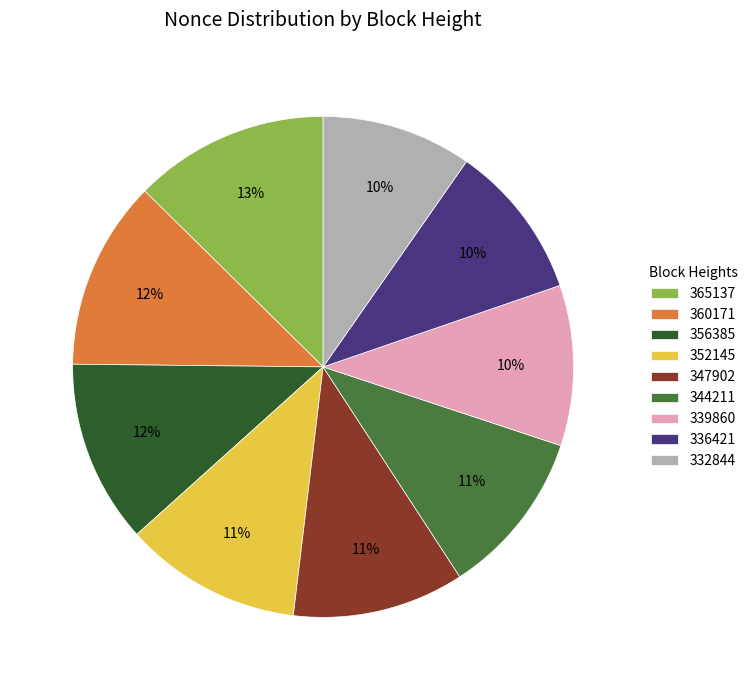

What percentage is the 336421 slice, to the nearest percent?

10%